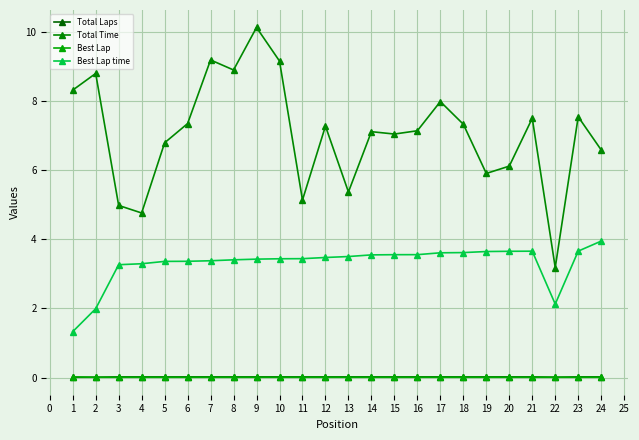

How many data points in Best Lap time are less than 3?

3